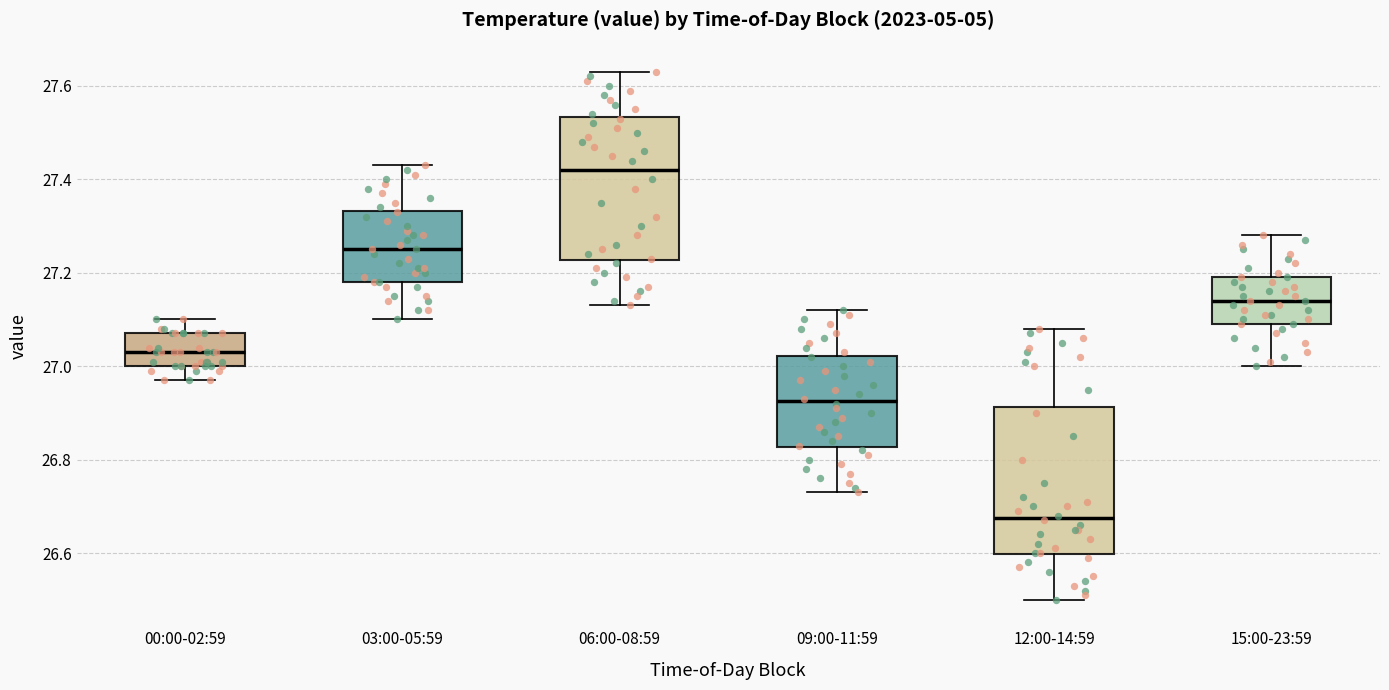

Reading left to right, read every box against the y-axis: the position of its median line, the range the box covers, and the ends of its whiskers. The values are not printed on the chart, so give them approximately, as read against the axis.

00:00-02:59: median 27.04, box 27.00 to 27.08, whiskers 26.98 to 27.10
03:00-05:59: median 27.26, box 27.18 to 27.34, whiskers 27.10 to 27.44
06:00-08:59: median 27.42, box 27.22 to 27.54, whiskers 27.14 to 27.64
09:00-11:59: median 26.92, box 26.82 to 27.02, whiskers 26.74 to 27.12
12:00-14:59: median 26.68, box 26.60 to 26.92, whiskers 26.50 to 27.08
15:00-23:59: median 27.14, box 27.10 to 27.20, whiskers 27.00 to 27.28